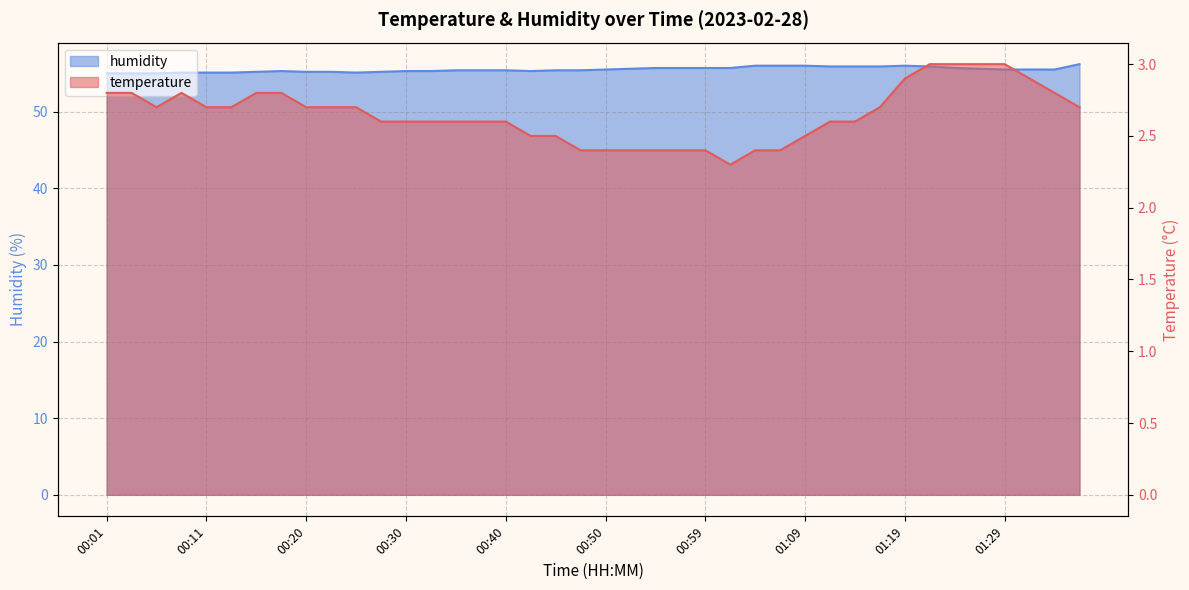

List the series in order of their overall mean, highest first.

humidity, temperature